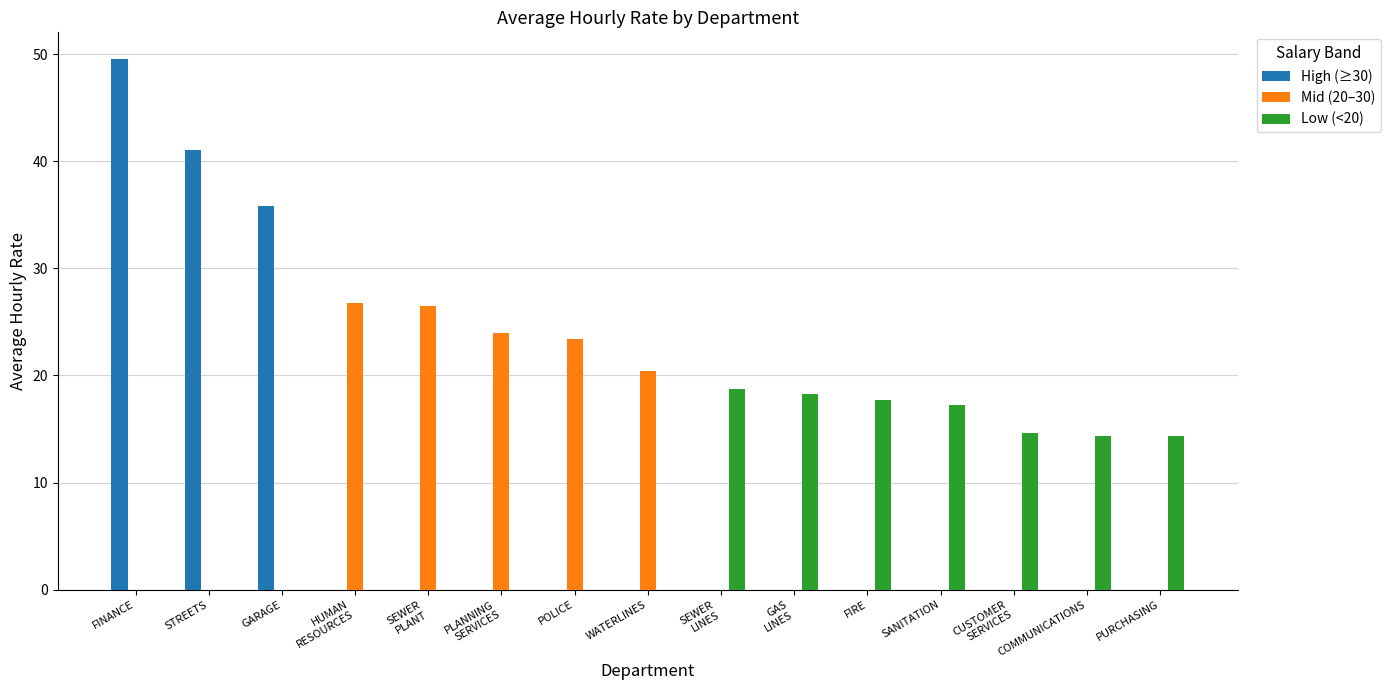

Which category has the highest value across all series?

FINANCE